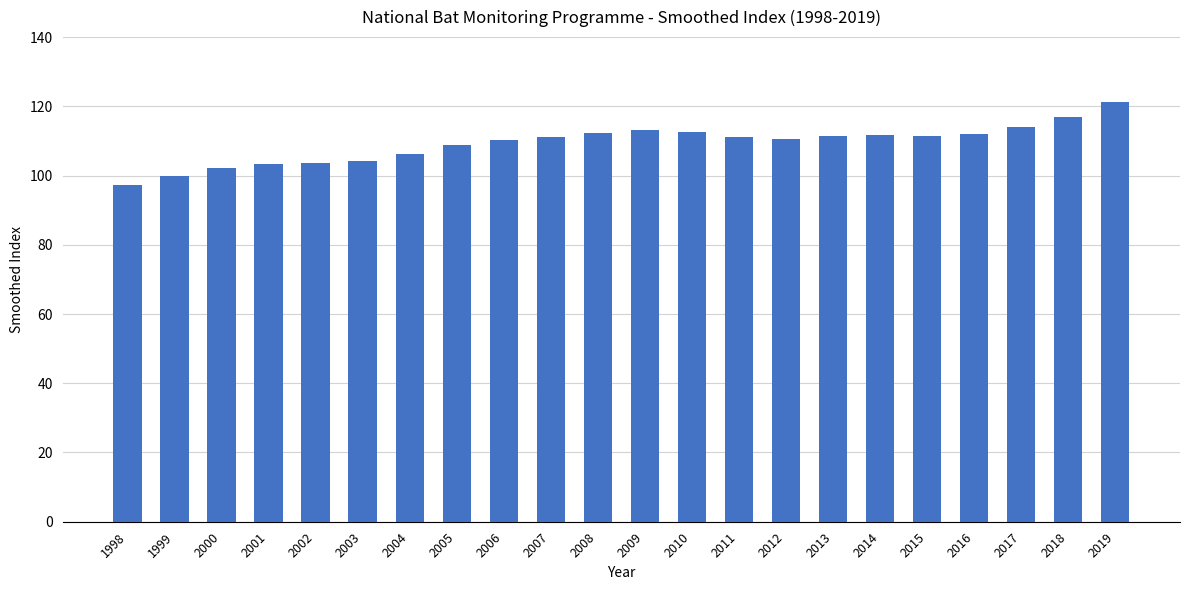

What is the ratio of the value at 2017 to the value at 2010?

1.0